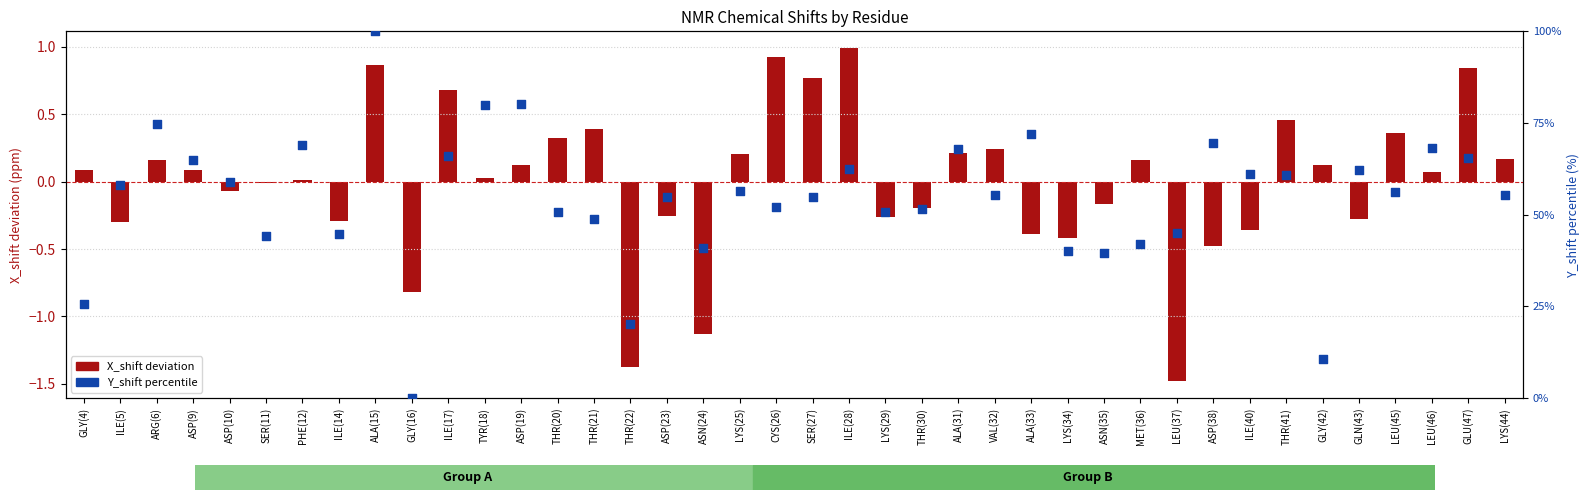

Which series has the largest total across all categories?

Y_shift percentile